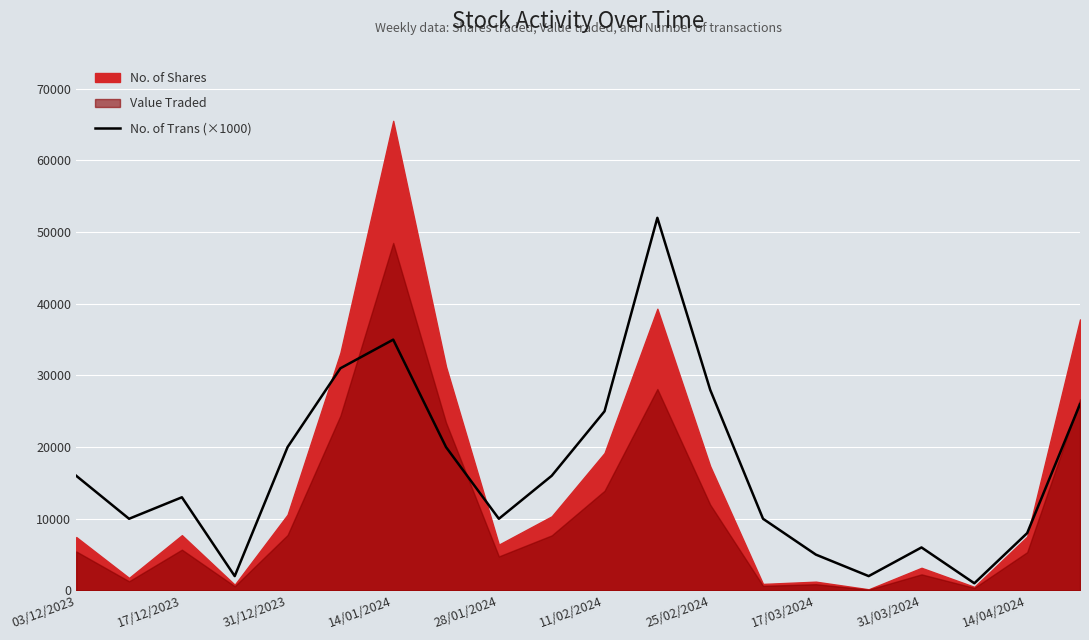

The value of No. of Trans (×1000) at 31/03/2024 is 6000. True or false?

True